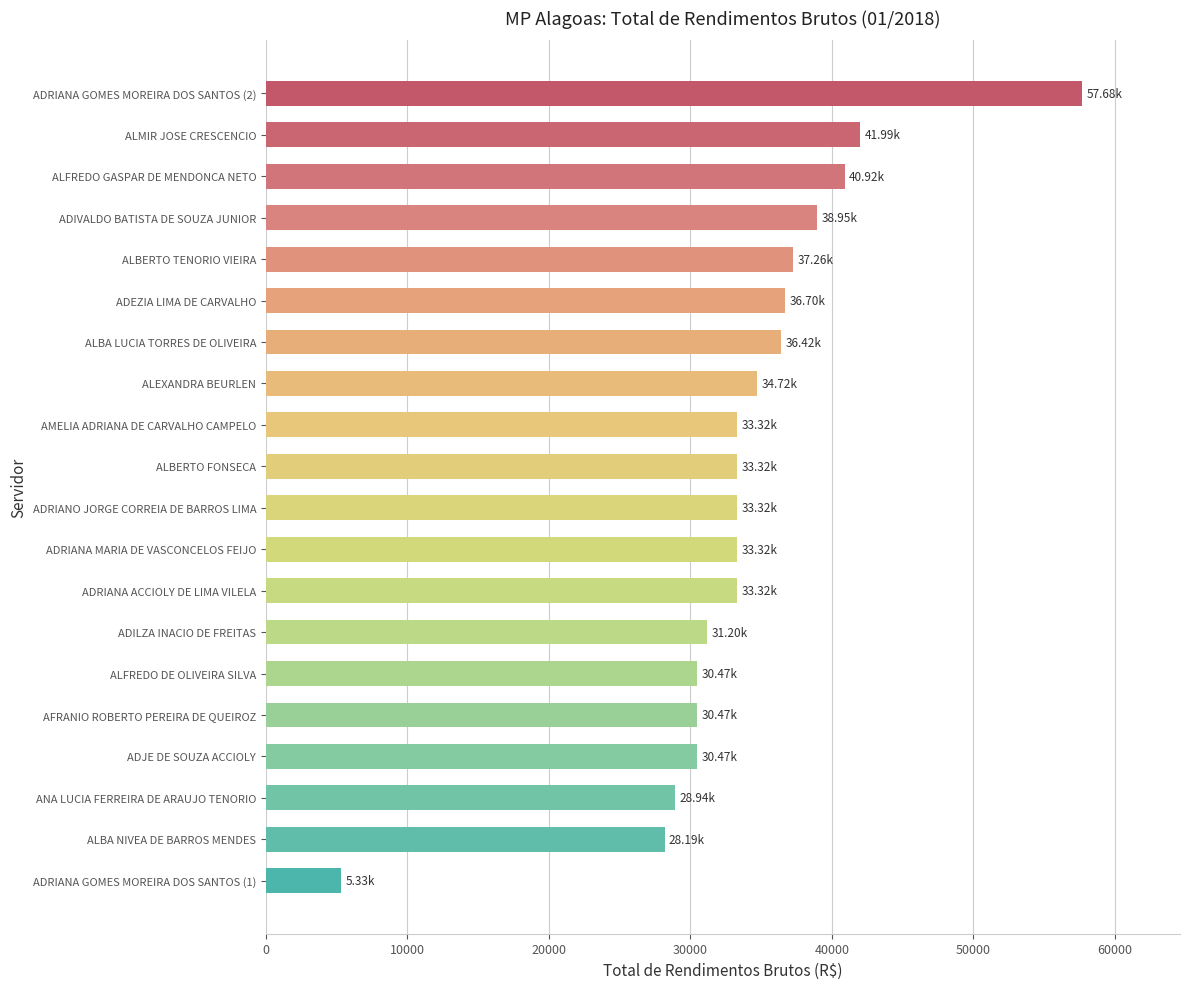

Approximately how many times larger is the value at ADRIANA GOMES MOREIRA DOS SANTOS (2) compared to ANA LUCIA FERREIRA DE ARAUJO TENORIO?

2.0